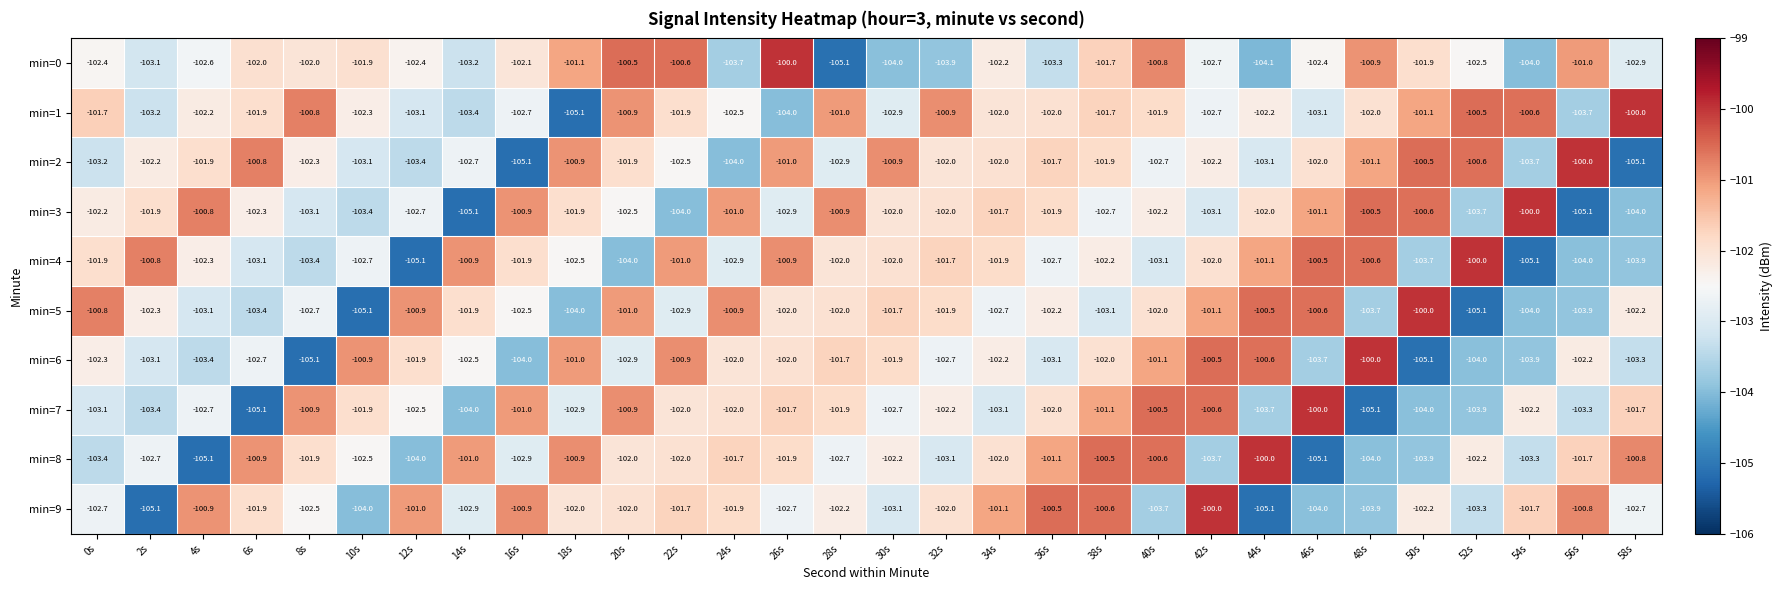

What is the difference between the maximum and minimum values in the min=3 series?

5.1